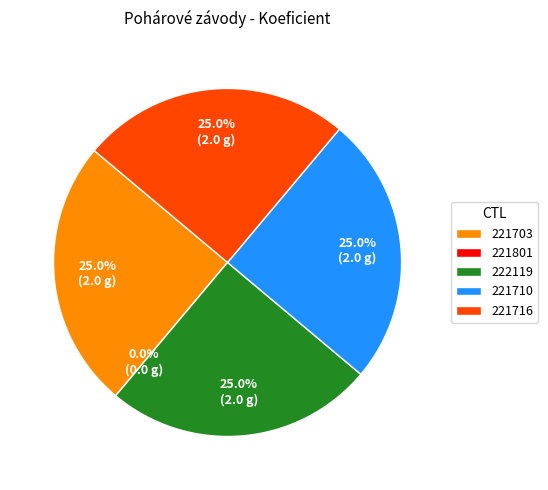

How many slices are in this pie chart?

5